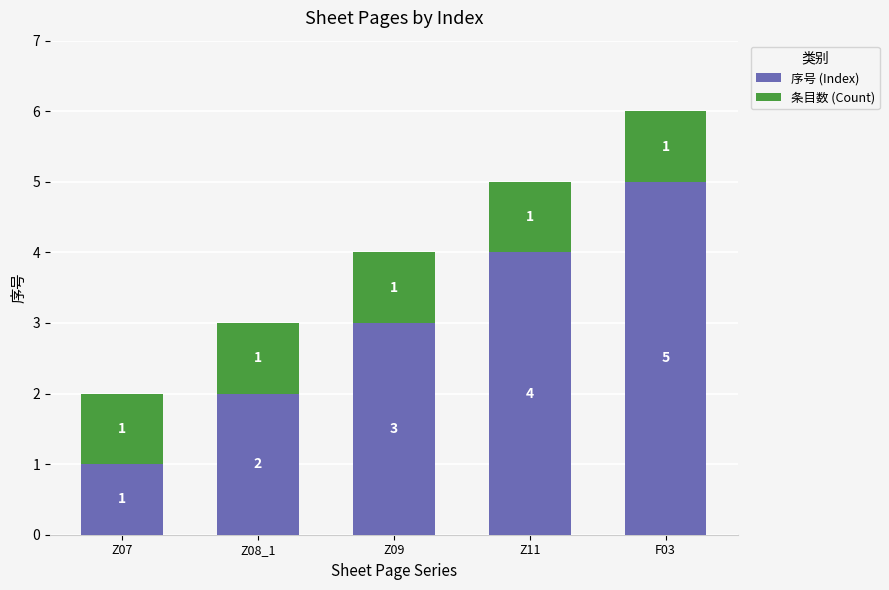

Which category has the highest value in the 序号 (Index) series?

F03